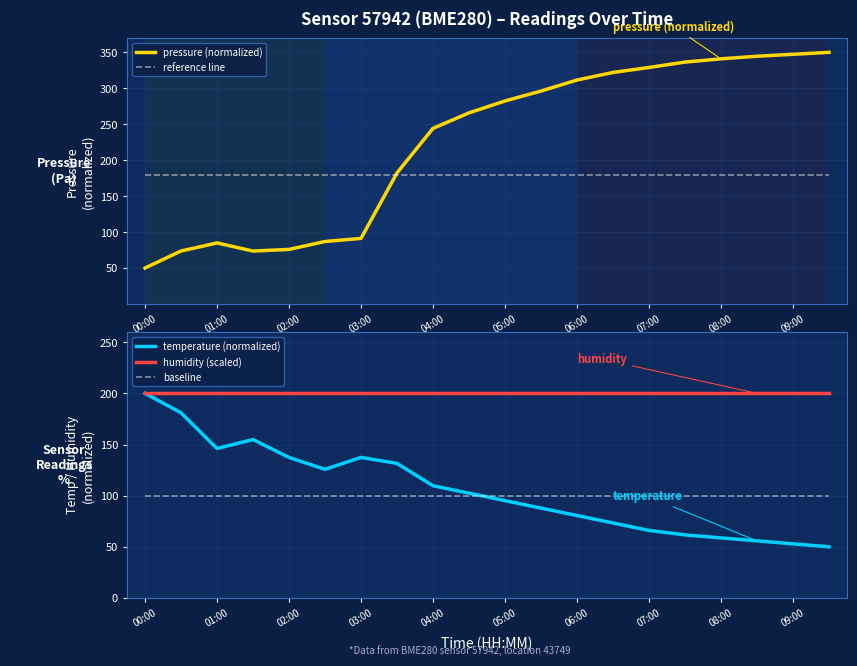

The humidity (scaled) series shows 200.0 at 11. True or false?

True